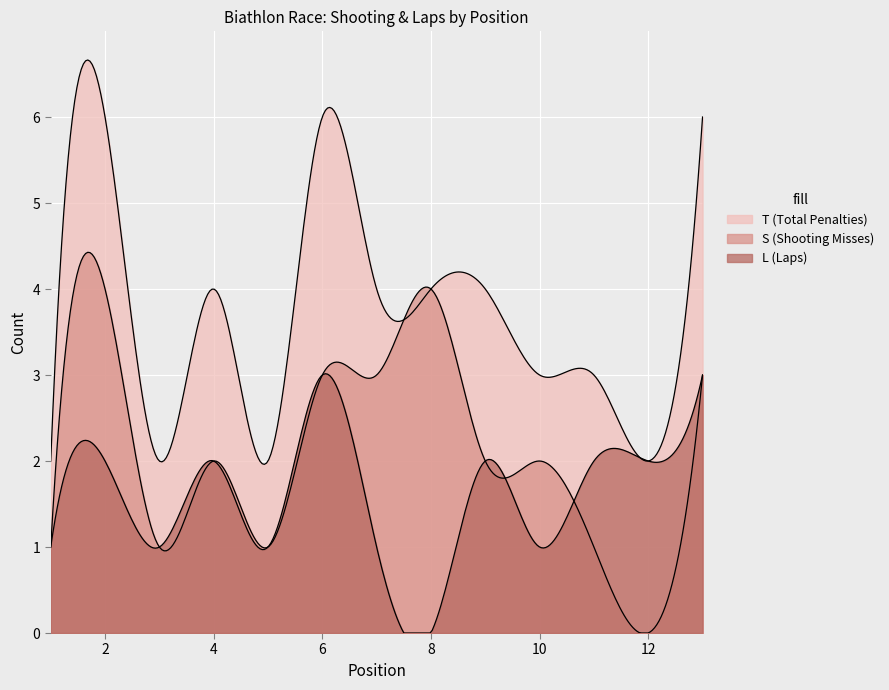

What is the average value of the S series?

2